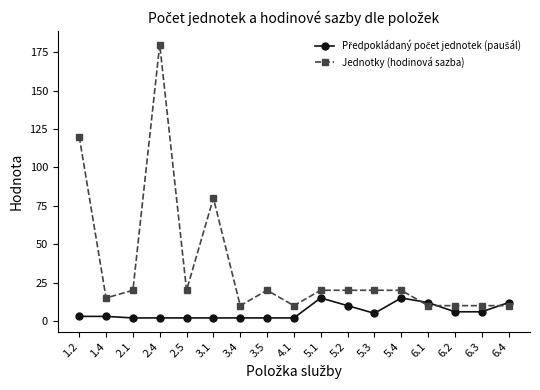

What is the sum of all Jednotky (hodinová sazba) values?

595